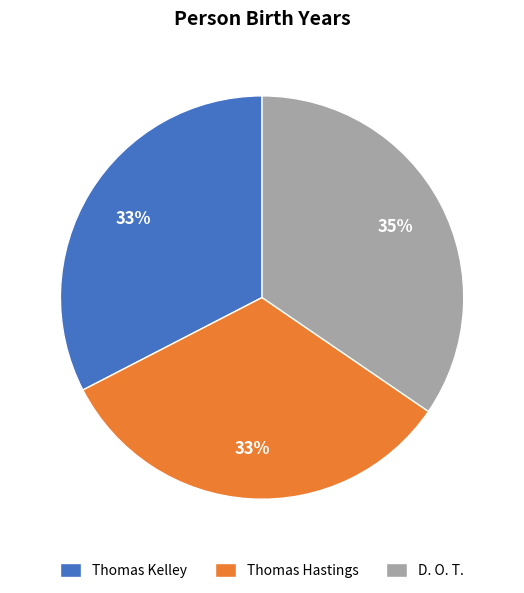

To the nearest percent, what is the difference between the largest and smallest slice percentages?

2%